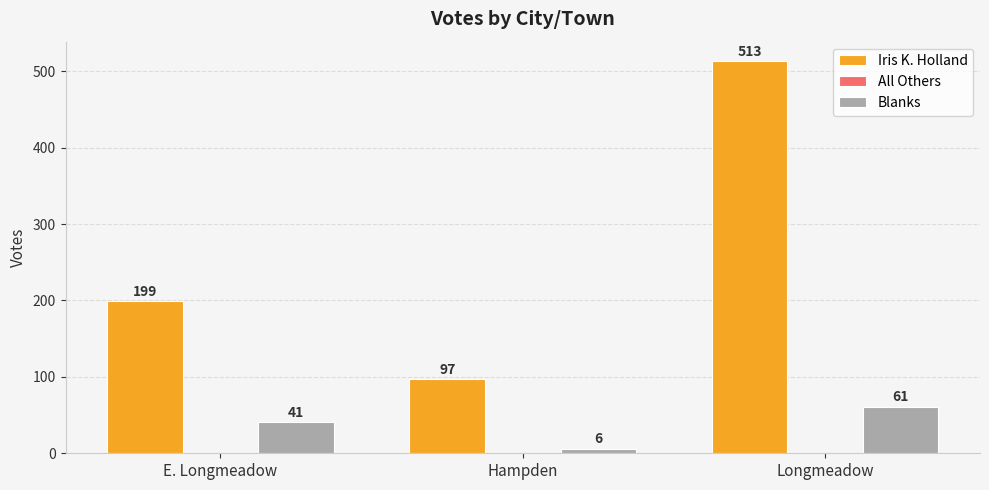

List the labels in order of Iris K. Holland value, largest first.

Longmeadow, E. Longmeadow, Hampden